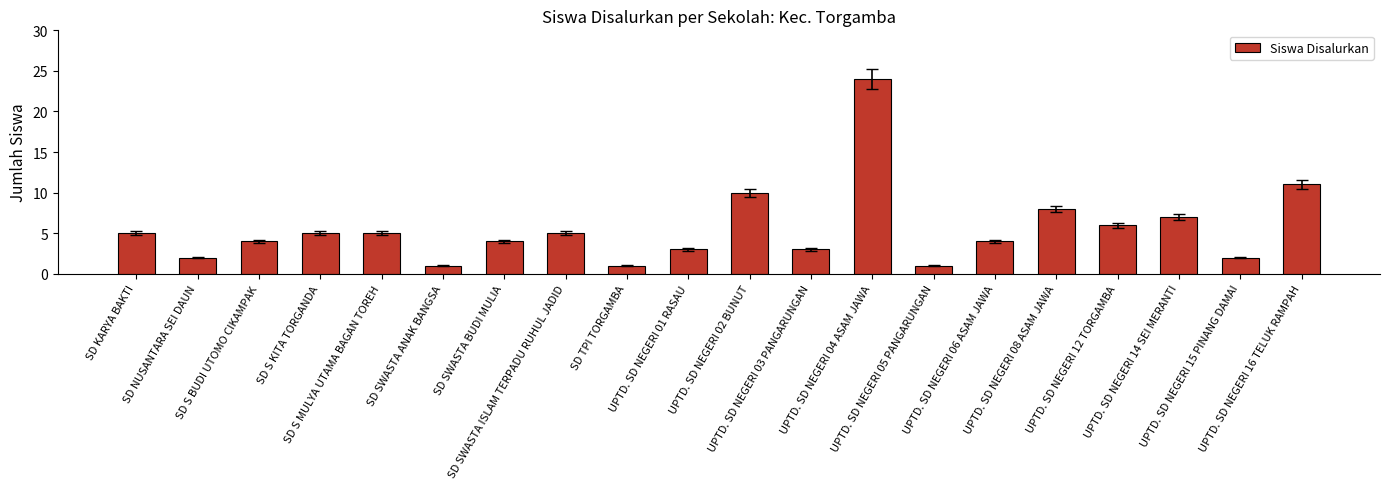

Reading left to right, what are all the values shown in this chart?

SD KARYA BAKTI=5	SD NUSANTARA SEI DAUN=2	SD S BUDI UTOMO CIKAMPAK=4	SD S KITA TORGANDA=5	SD S MULYA UTAMA BAGAN TOREH=5	SD SWASTA ANAK BANGSA=1	SD SWASTA BUDI MULIA=4	SD SWASTA ISLAM TERPADU RUHUL JADID=5	SD TPI TORGAMBA=1	UPTD. SD NEGERI 01 RASAU=3	UPTD. SD NEGERI 02 BUNUT=10	UPTD. SD NEGERI 03 PANGARUNGAN=3	UPTD. SD NEGERI 04 ASAM JAWA=24	UPTD. SD NEGERI 05 PANGARUNGAN=1	UPTD. SD NEGERI 06 ASAM JAWA=4	UPTD. SD NEGERI 08 ASAM JAWA=8	UPTD. SD NEGERI 12 TORGAMBA=6	UPTD. SD NEGERI 14 SEI MERANTI=7	UPTD. SD NEGERI 15 PINANG DAMAI=2	UPTD. SD NEGERI 16 TELUK RAMPAH=11